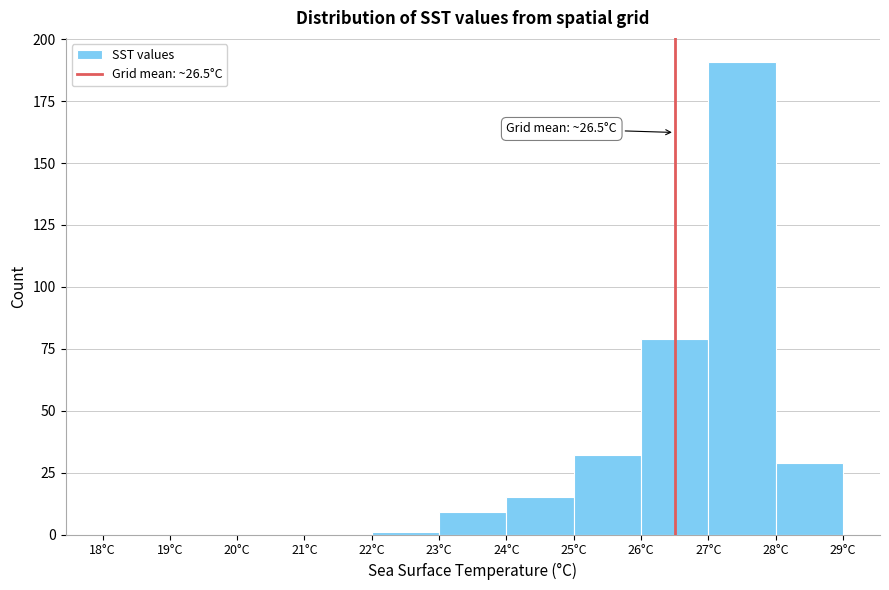

Which range on the x-axis has the tallest bar?

27 to 28